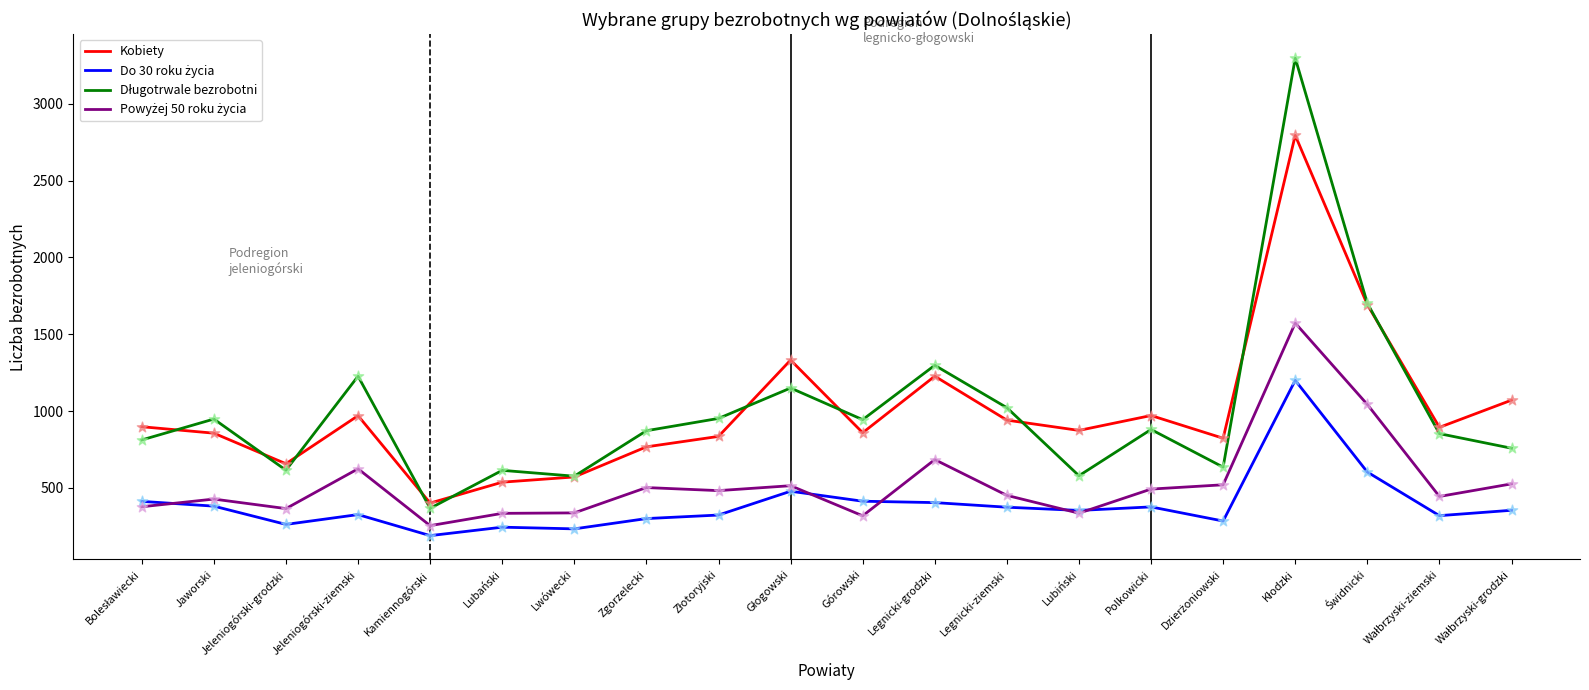

At how many categories does at least one series exceed 1354?

2